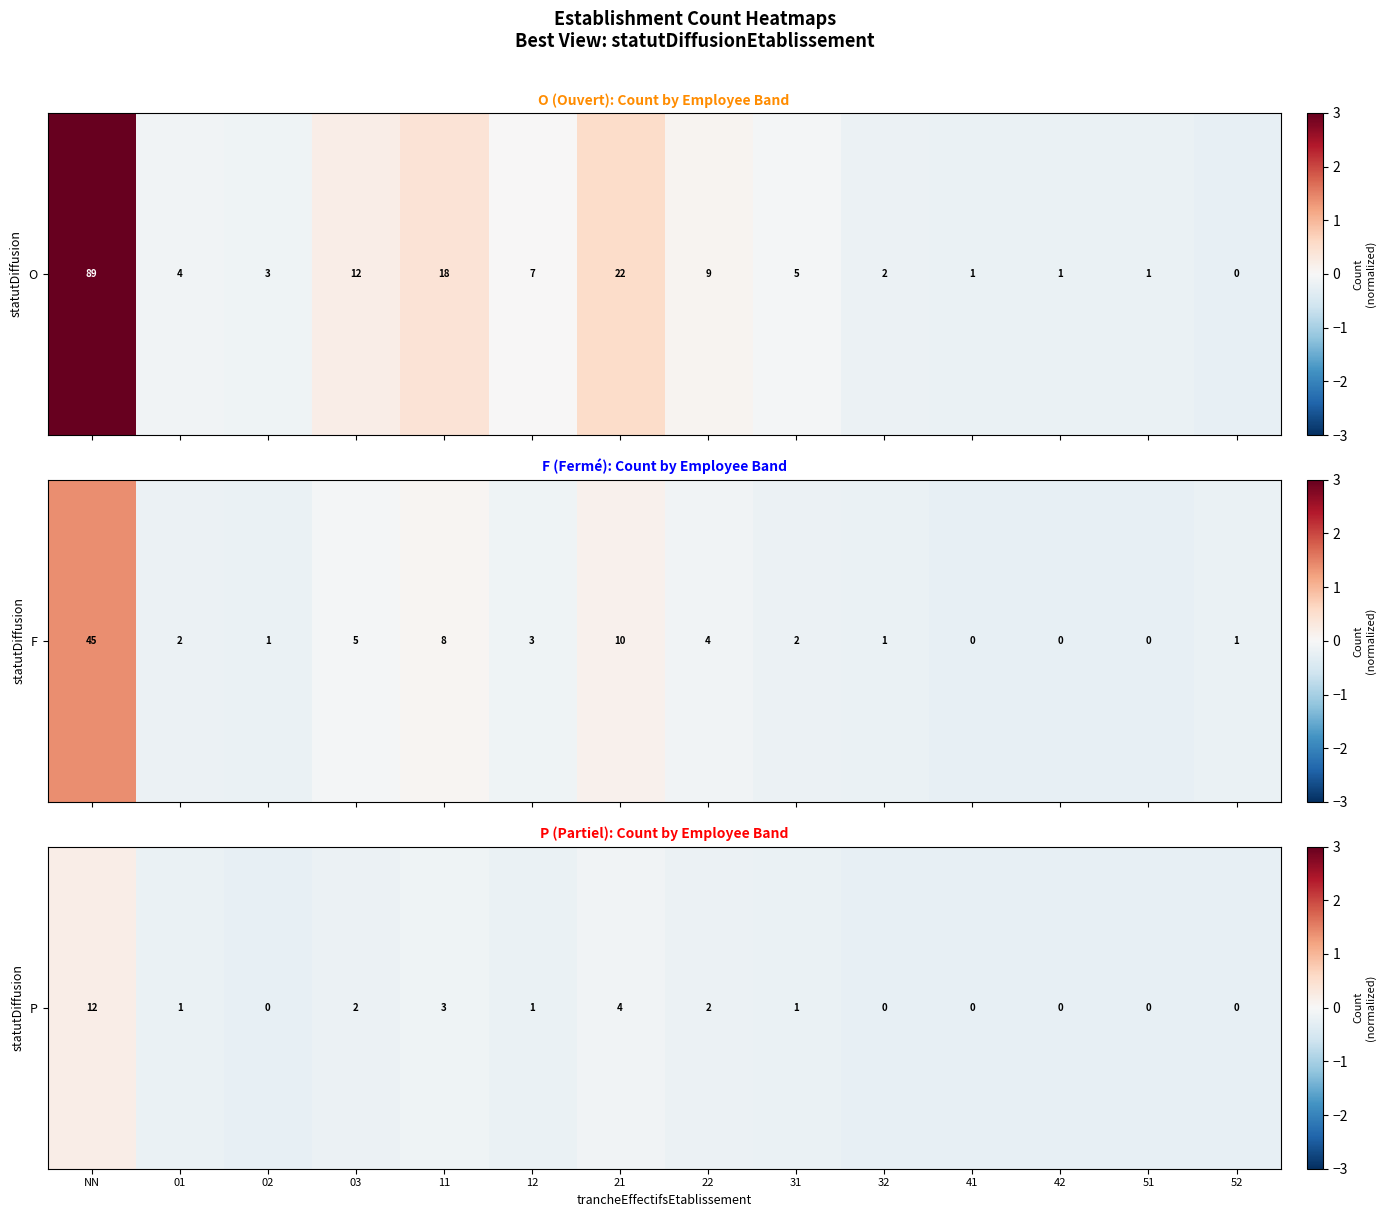

How many data points does each series have?

14